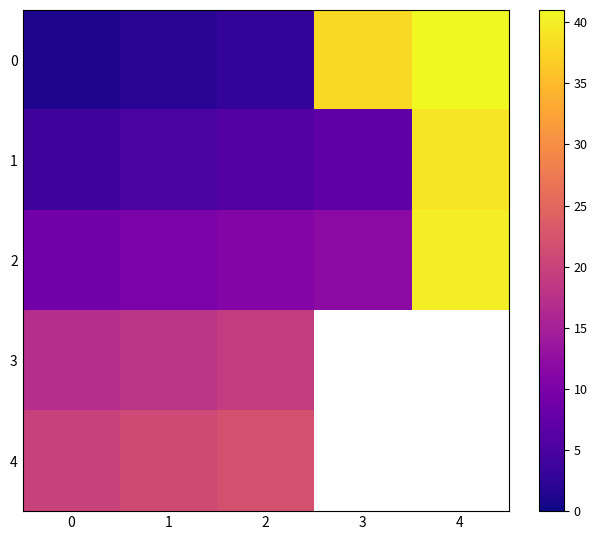

At 3, list the series in order from smallest to largest.

1, 2, 0, 3, 4